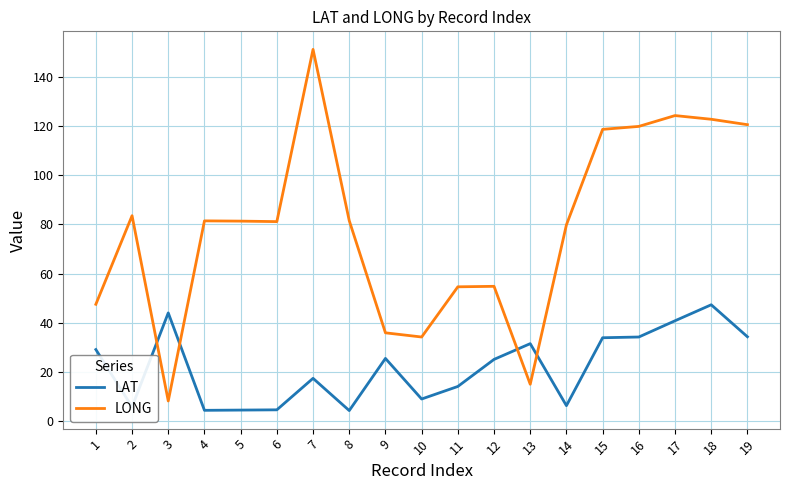

True or false: LAT has a value of 15.8 at 10.

False